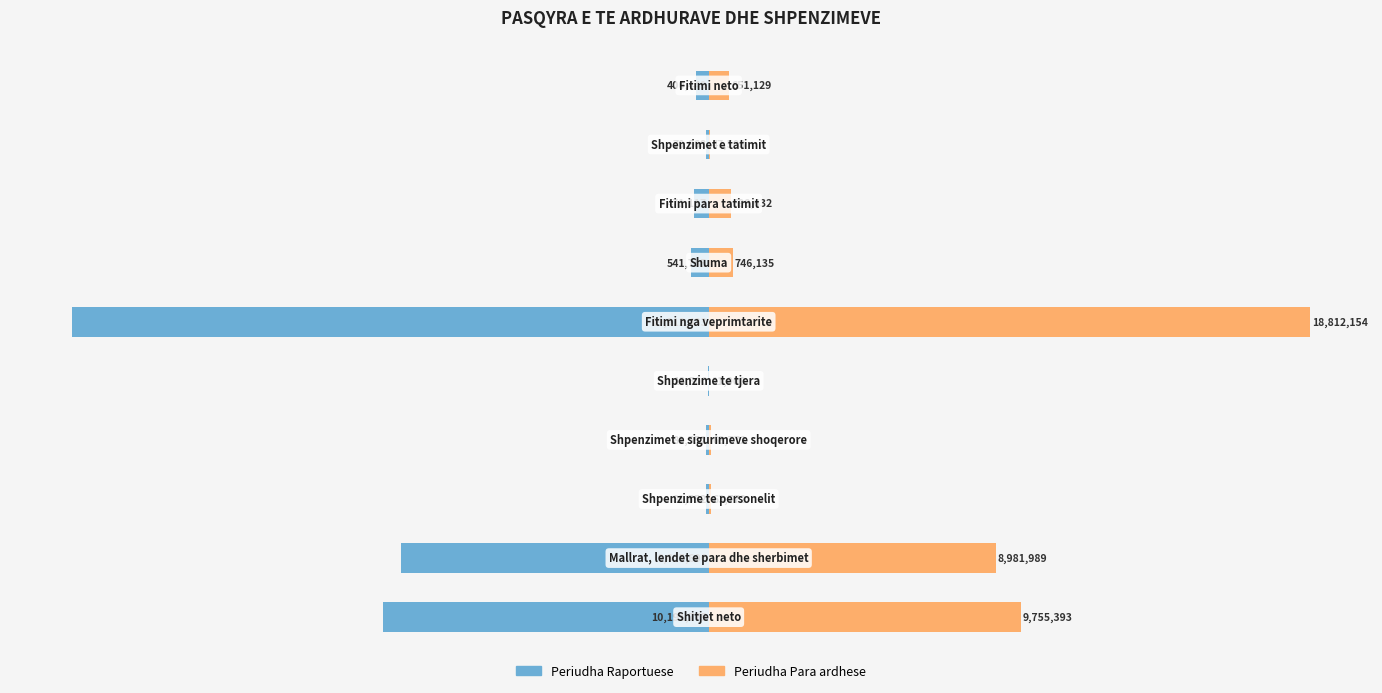

At how many categories does at least one series exceed -8169317?

10